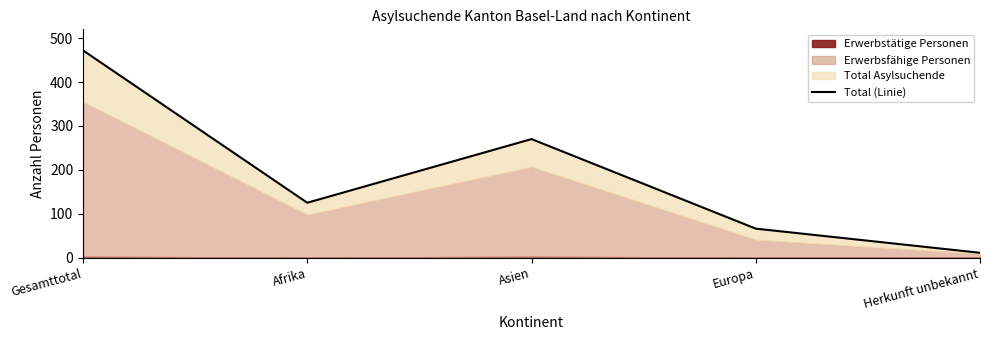

What is the label of the 1st point from the right?

Herkunft unbekannt